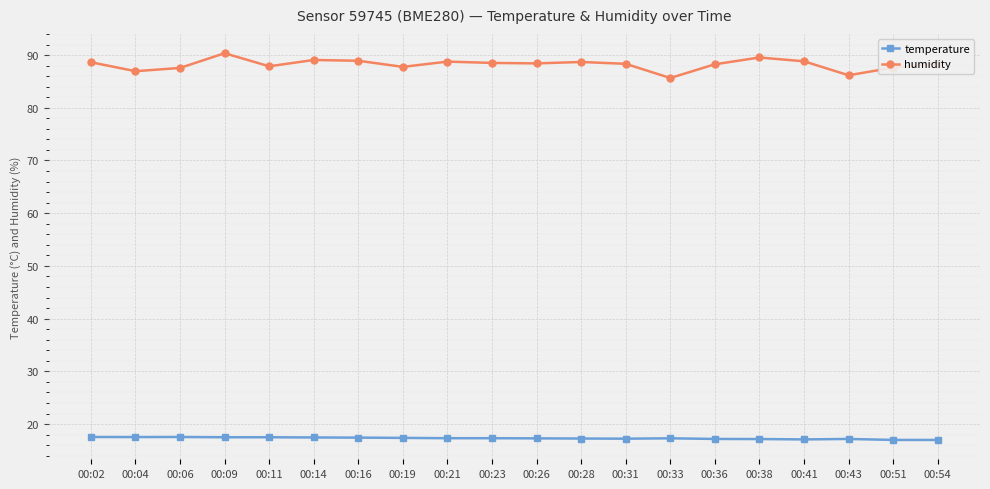

Which series has the largest range (max minus min)?

humidity